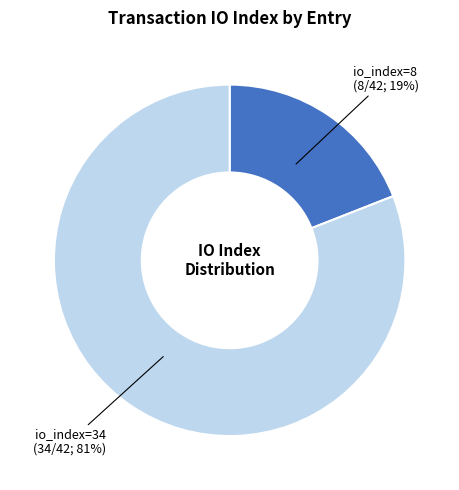

Does io_index=8 represent more than half of the total?

No